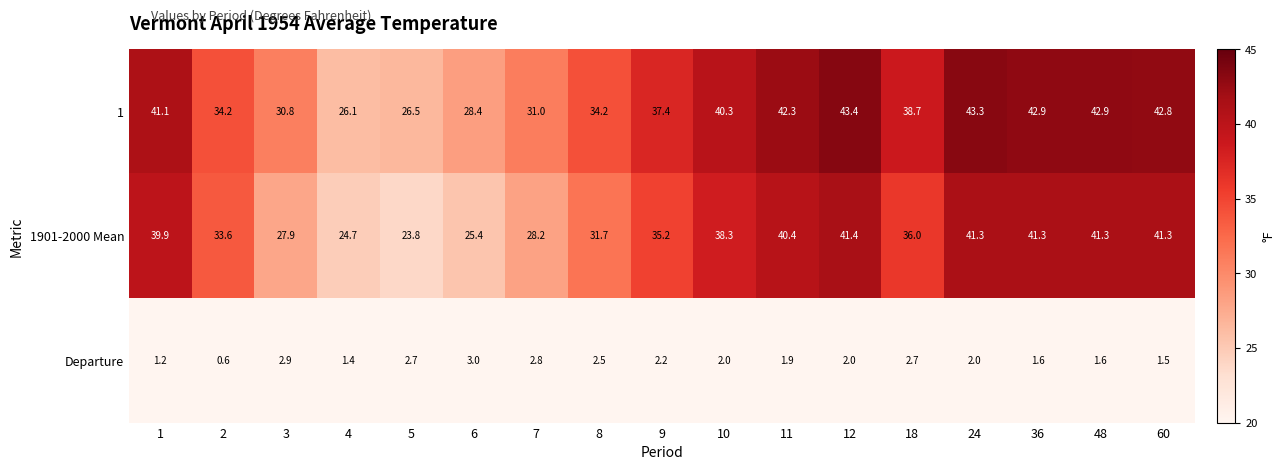

The 1901-2000 Mean series shows 25.4 at 6. True or false?

True